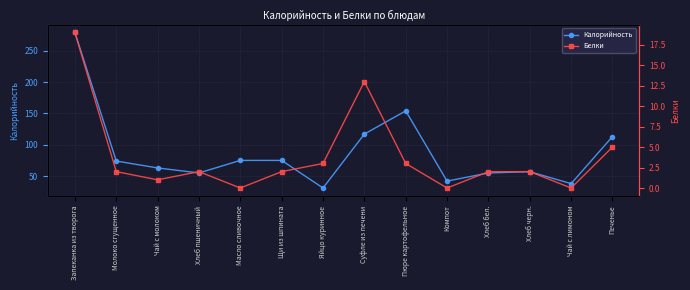

At which label does Белки first exceed 2?

Запеканка из творога